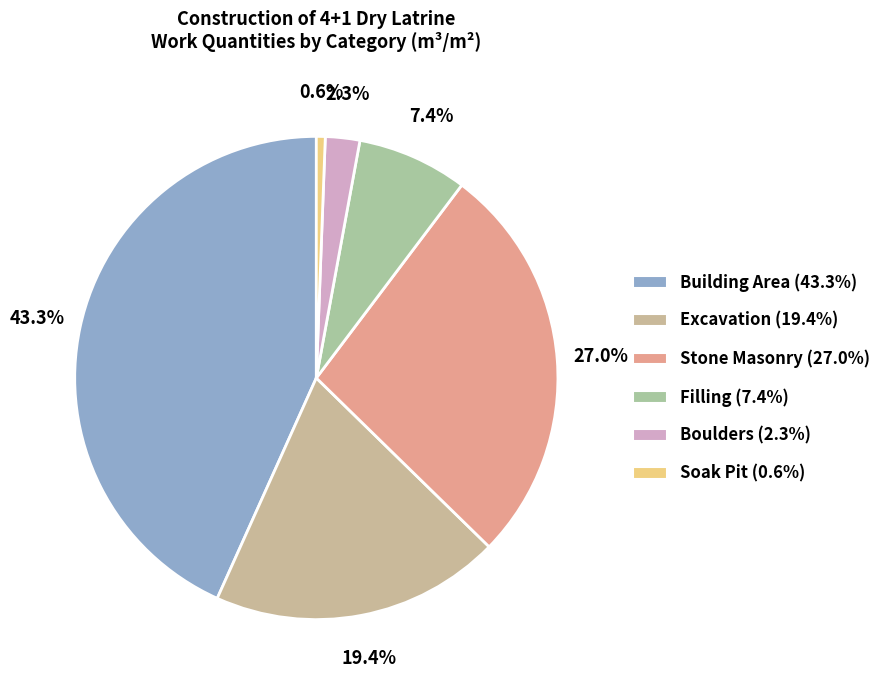

The Filling slice represents 7% of the pie. True or false?

True